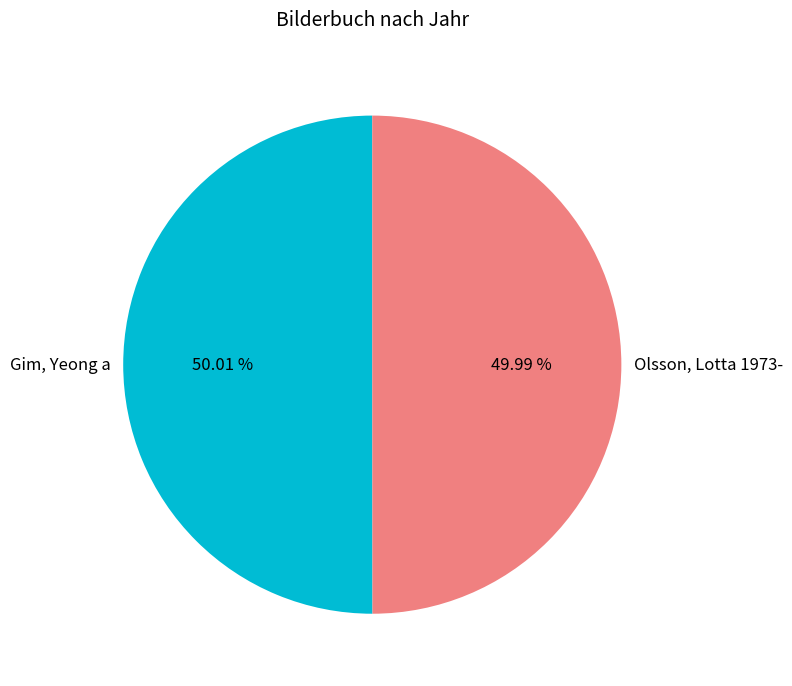

The Olsson, Lotta 1973- slice represents 61% of the pie. True or false?

False